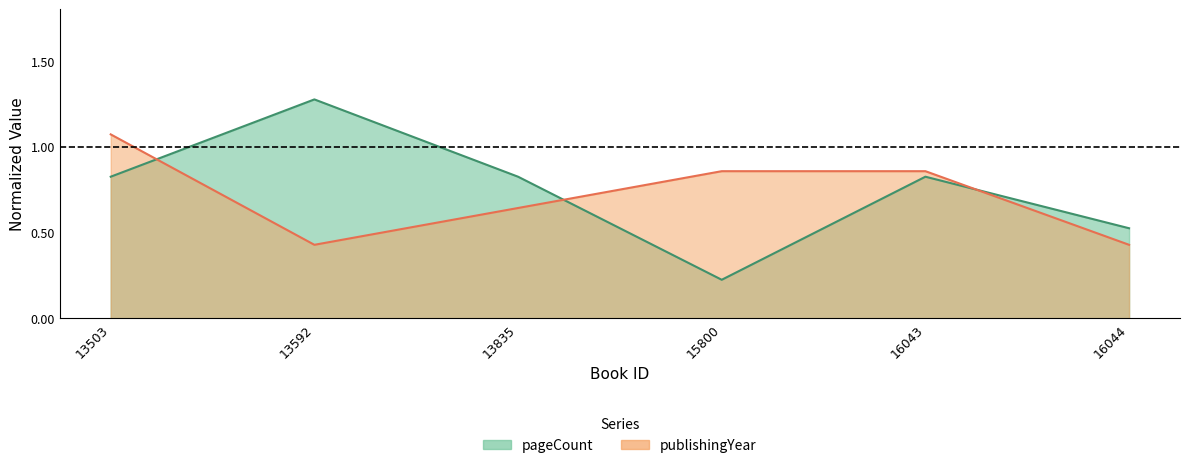

What is the sum of the pageCount values at 16044 and 13503?

1.4